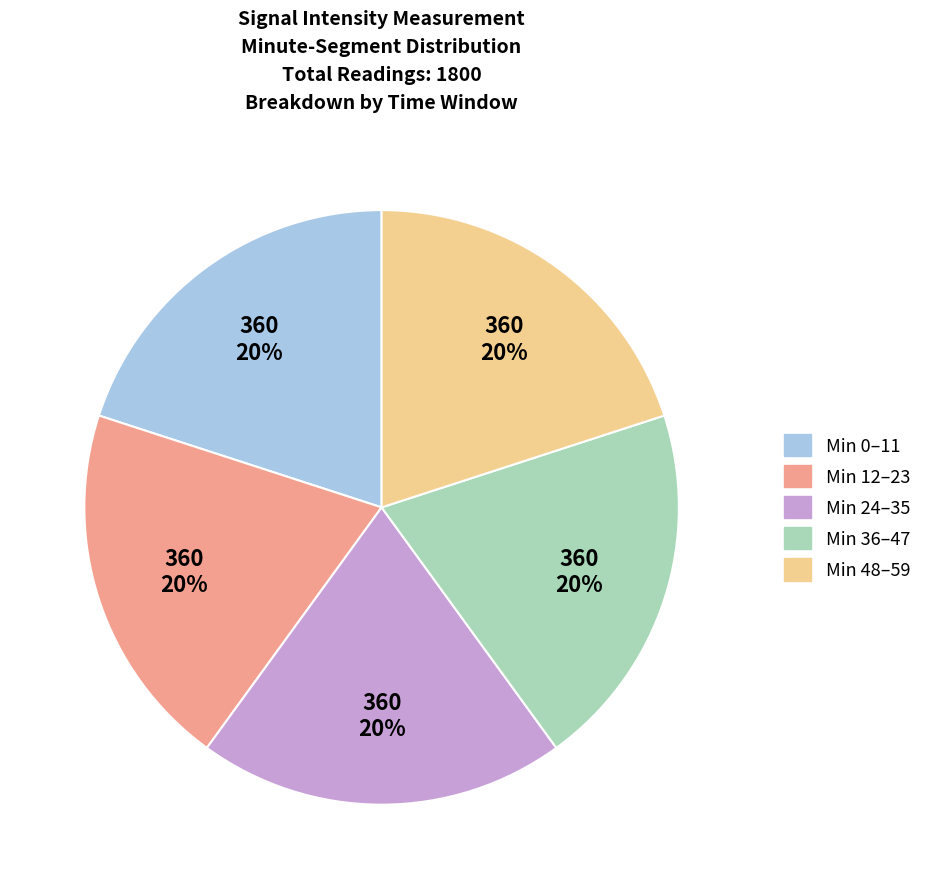

Do Min 36–47 and Min 0–11 together represent more than half of the pie?

No